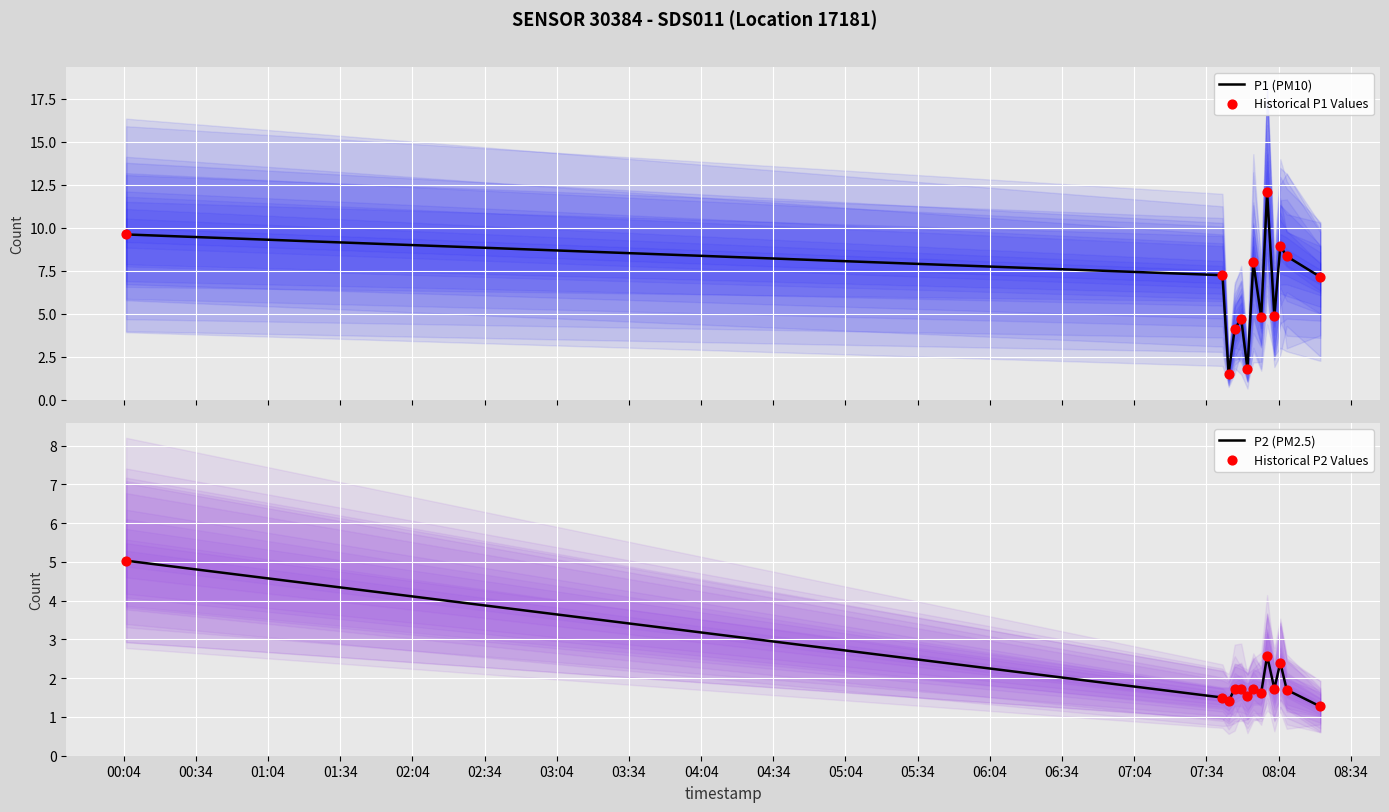

What is the lowest value of the P1 (PM10) series?

1.5